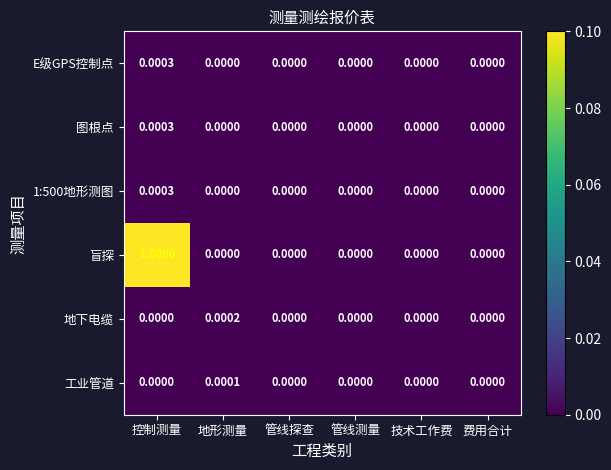

Which series has the largest range (max minus min)?

盲探